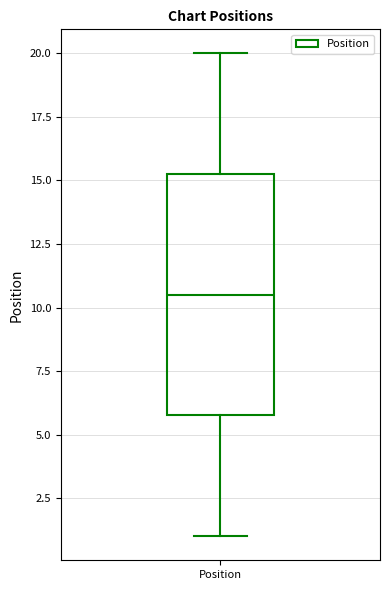

Transcribe this box plot: give where the median line is, the range the box spans, and where the two whiskers end, as read against the y-axis. The values are not printed on the chart, so give them approximately, as read against the axis.

median 10.5, box 6.0 to 15.5, whiskers 1.0 to 20.0